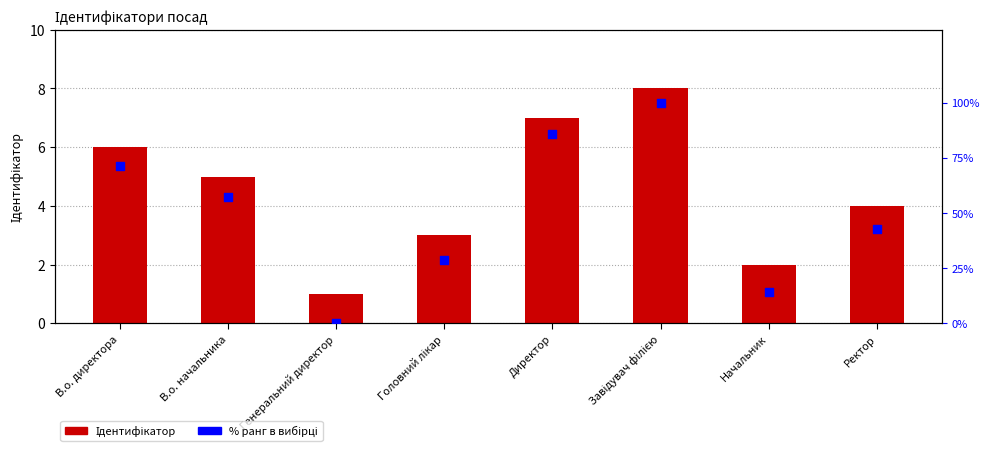

Which series contains the highest Y value?

% ранг